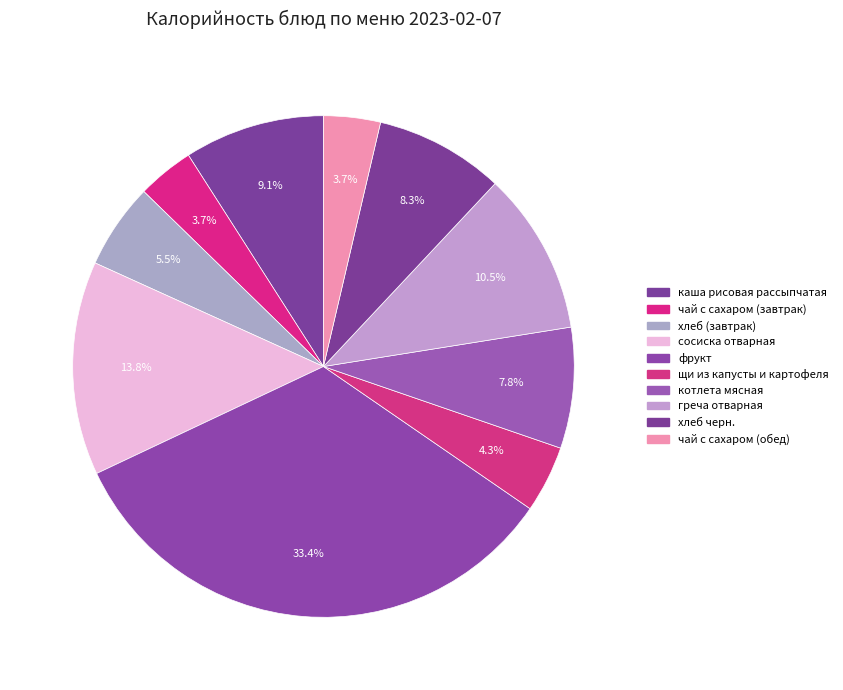

What is the change in value from фрукт to котлета мясная?

-427